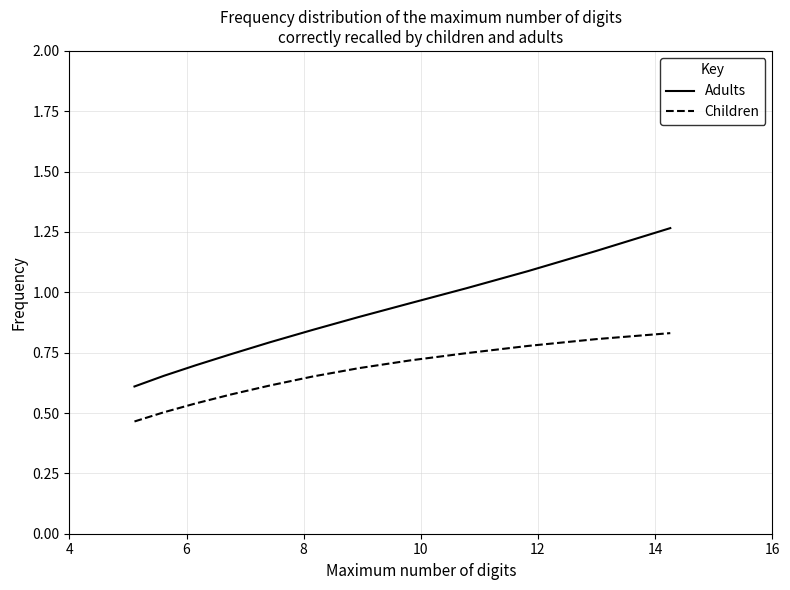

Which series has the widest spread of values?

Adults